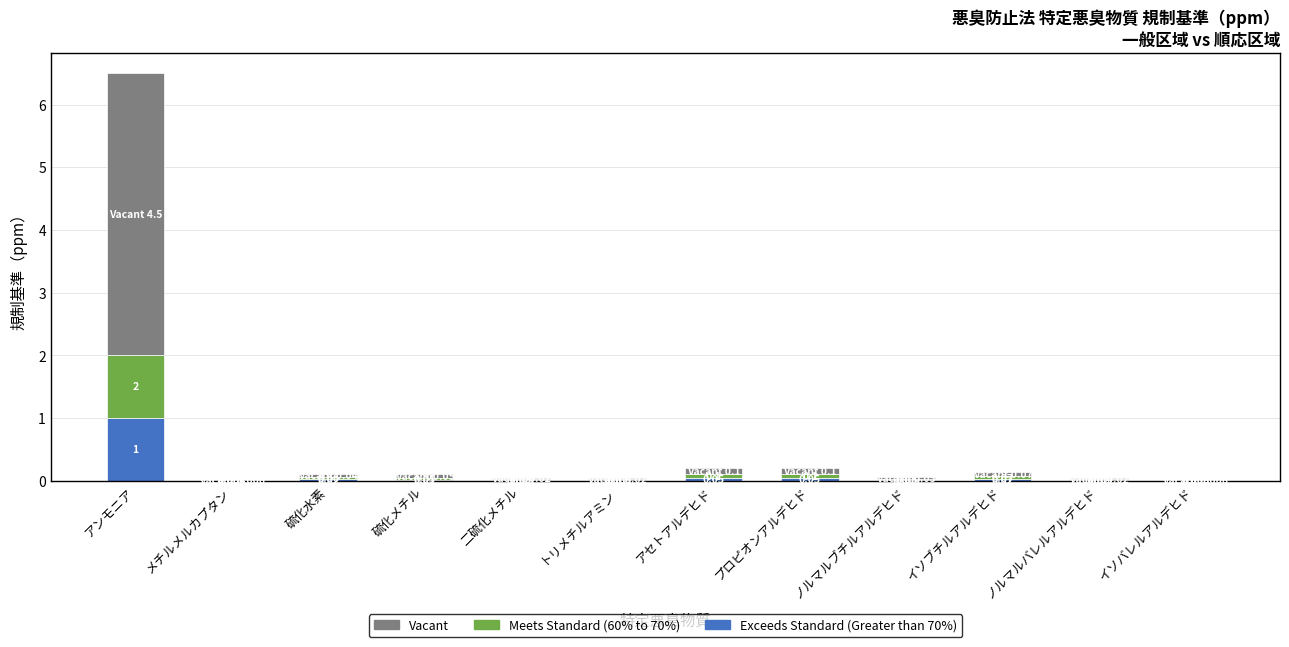

At which category is the sum across all series the highest?

アンモニア